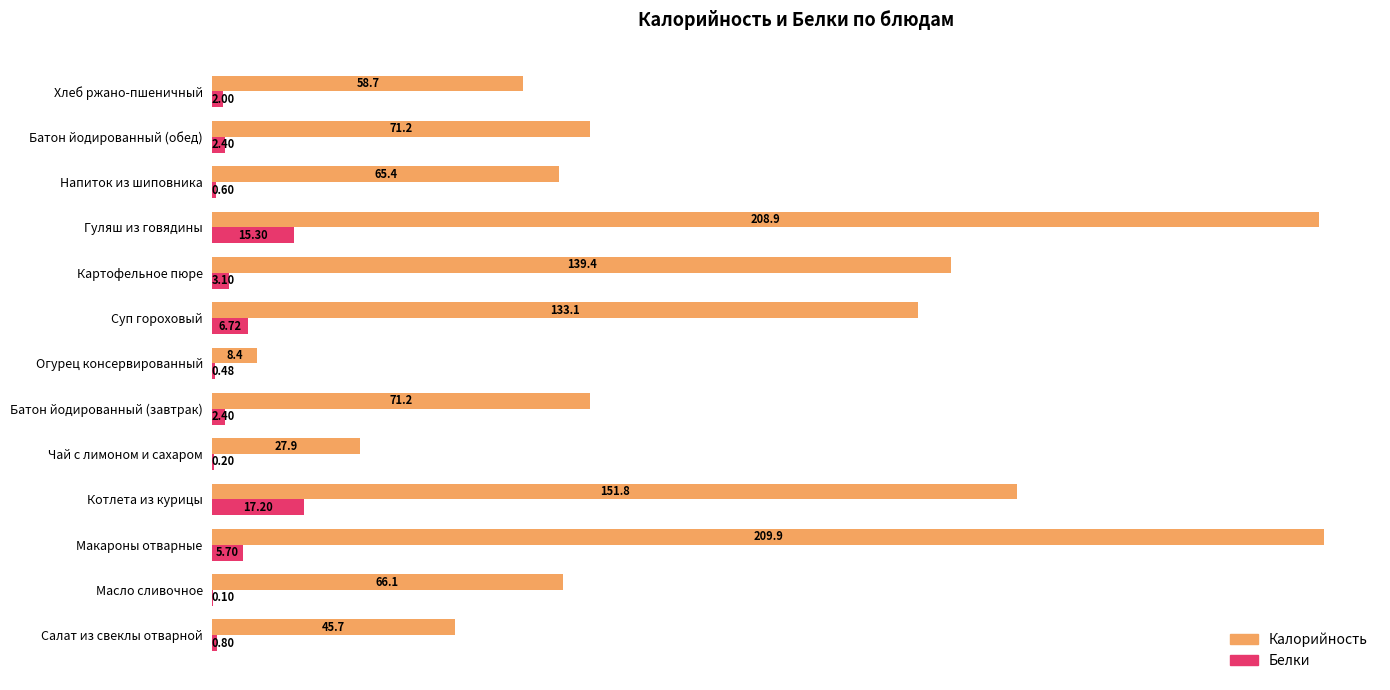

What is the sum of all Калорийность values?

1257.7